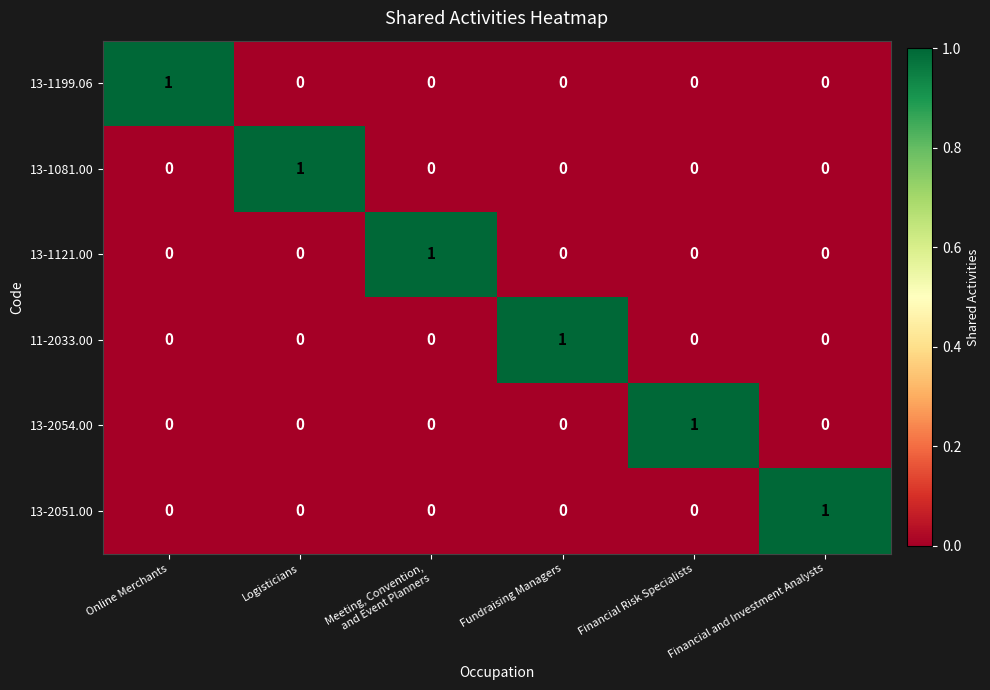

The value of 13-2051.00 at Online Merchants is 0. True or false?

True